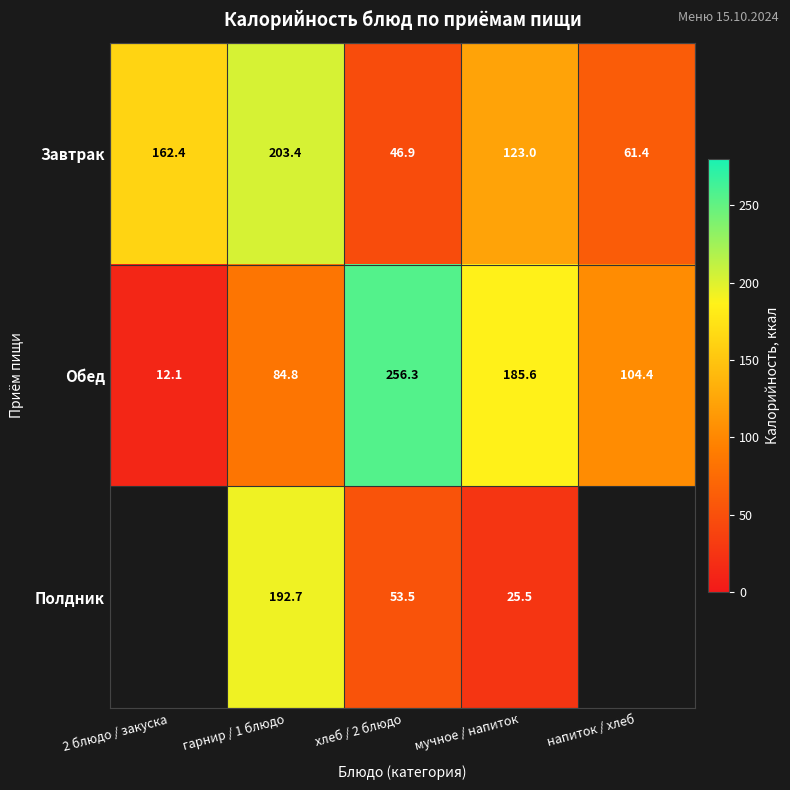

What is the difference between the maximum and minimum values in the Завтрак series?

156.5